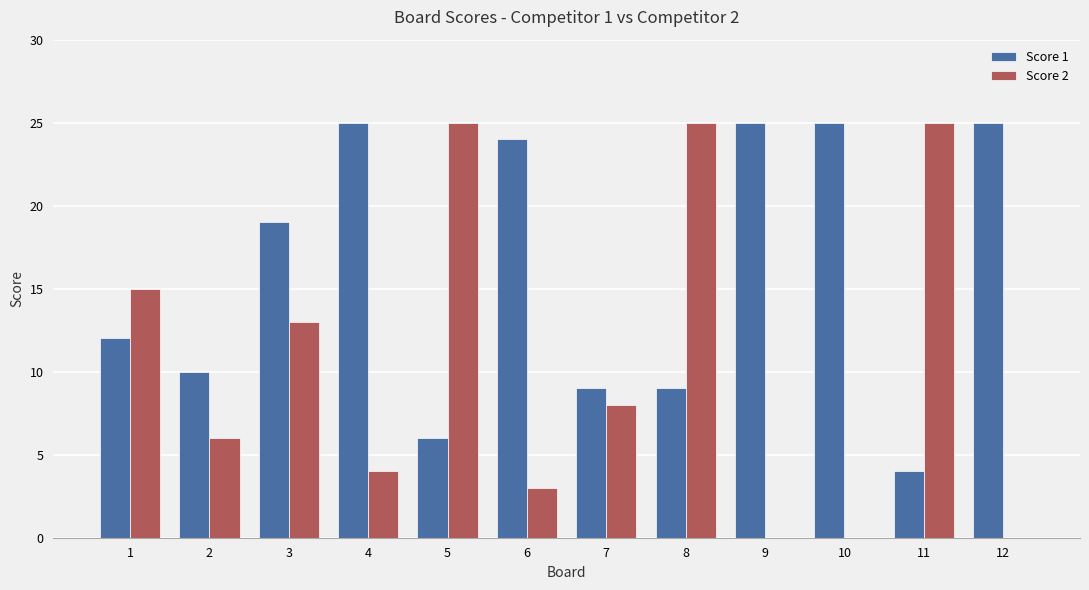

True or false: Score 2 has a value of 44 at 11.

False